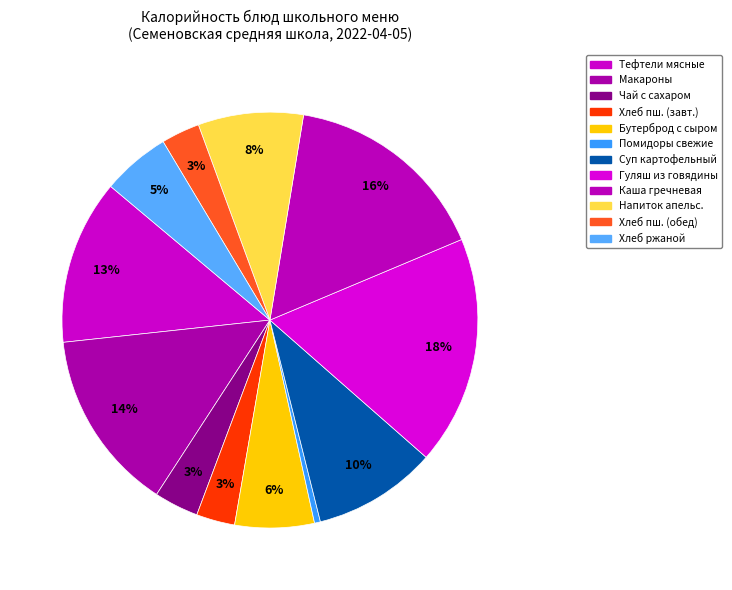

Count the number of slices in the pie.

12